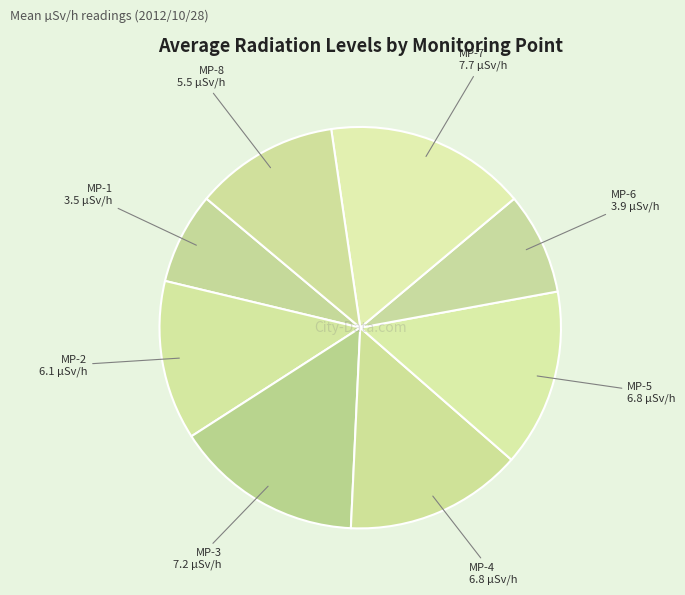

How many segments does this pie chart have?

8